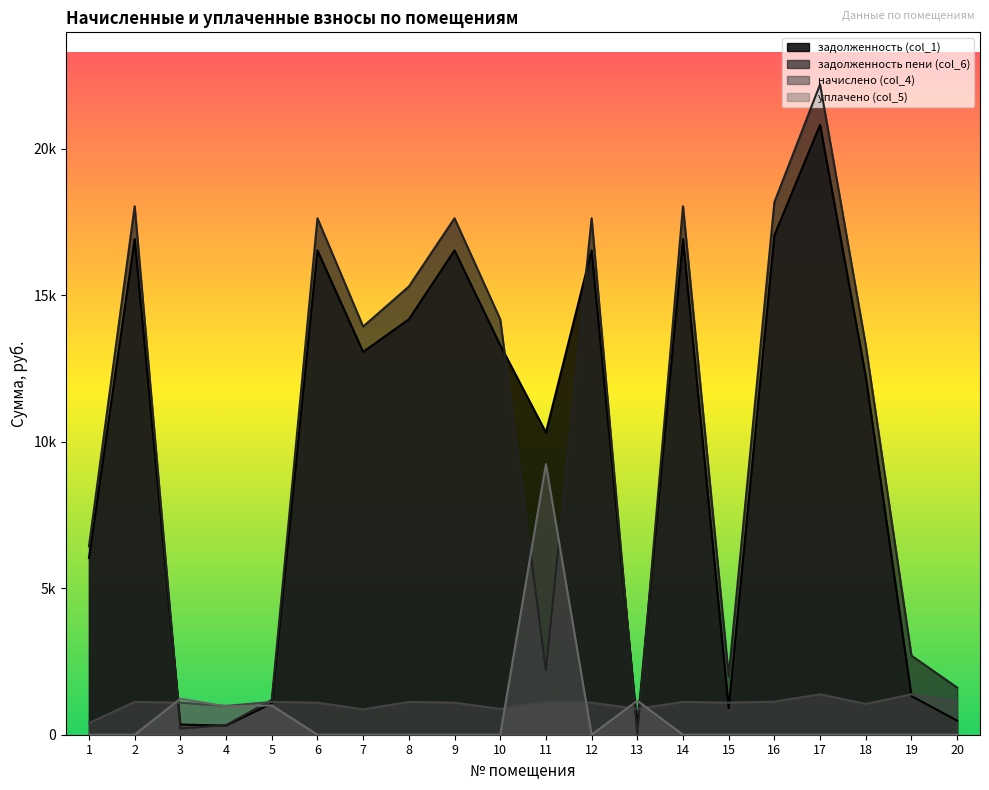

How many series are shown in this chart?

4